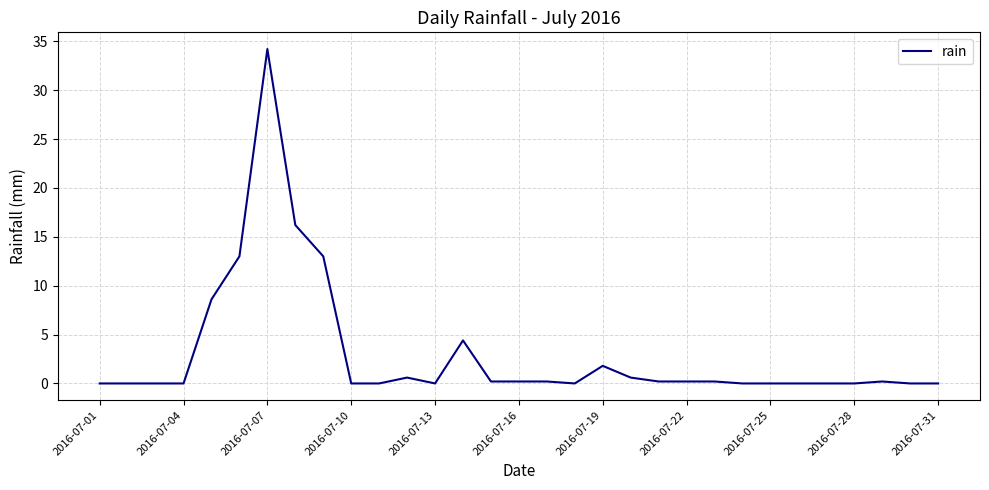

What is the greatest value displayed?

34.2